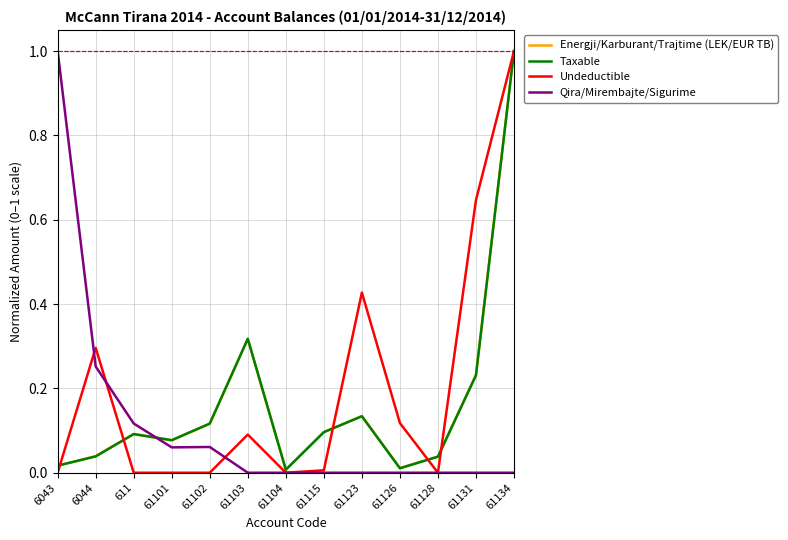

Which series changed the most between 61101 and 61131?

Undeductible